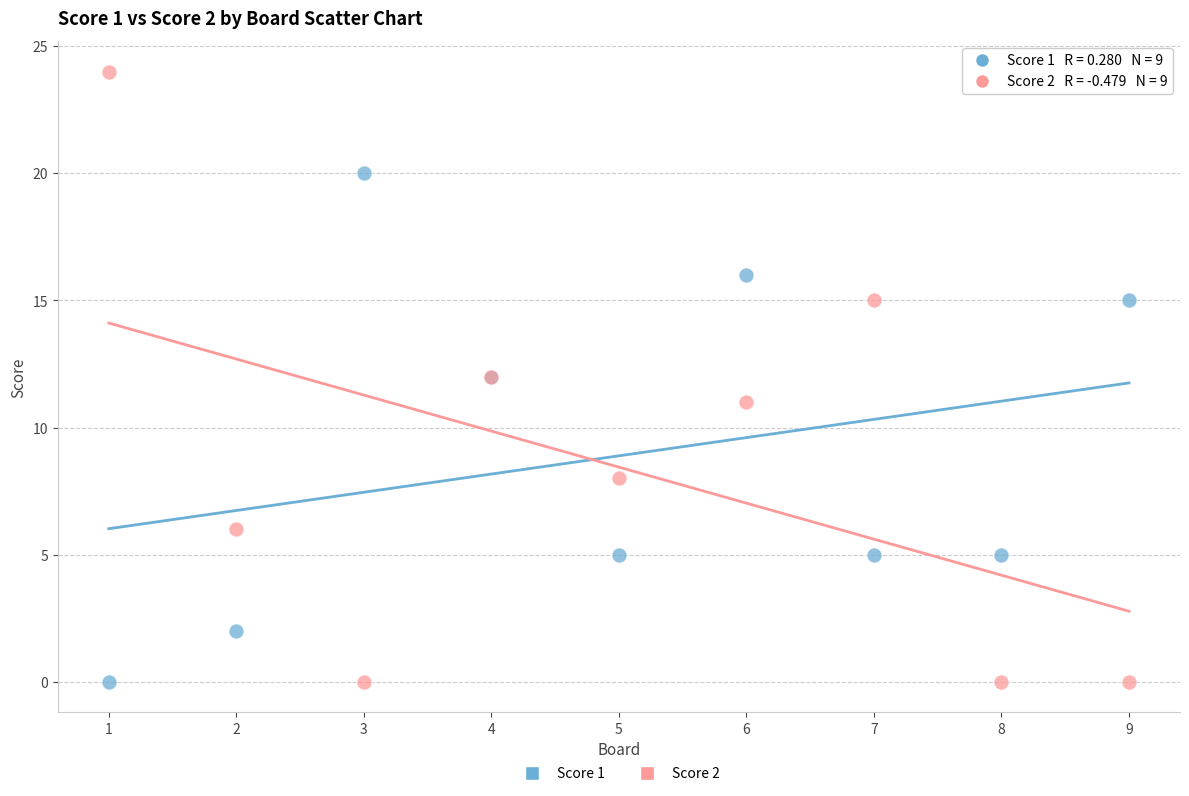

Which series reaches the maximum Y coordinate?

Score 2